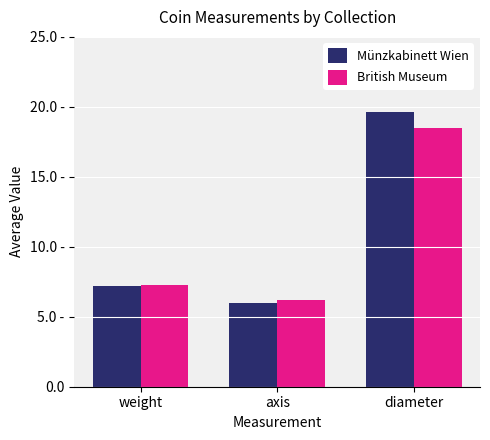

At which label is Münzkabinett Wien closest to 12?

weight